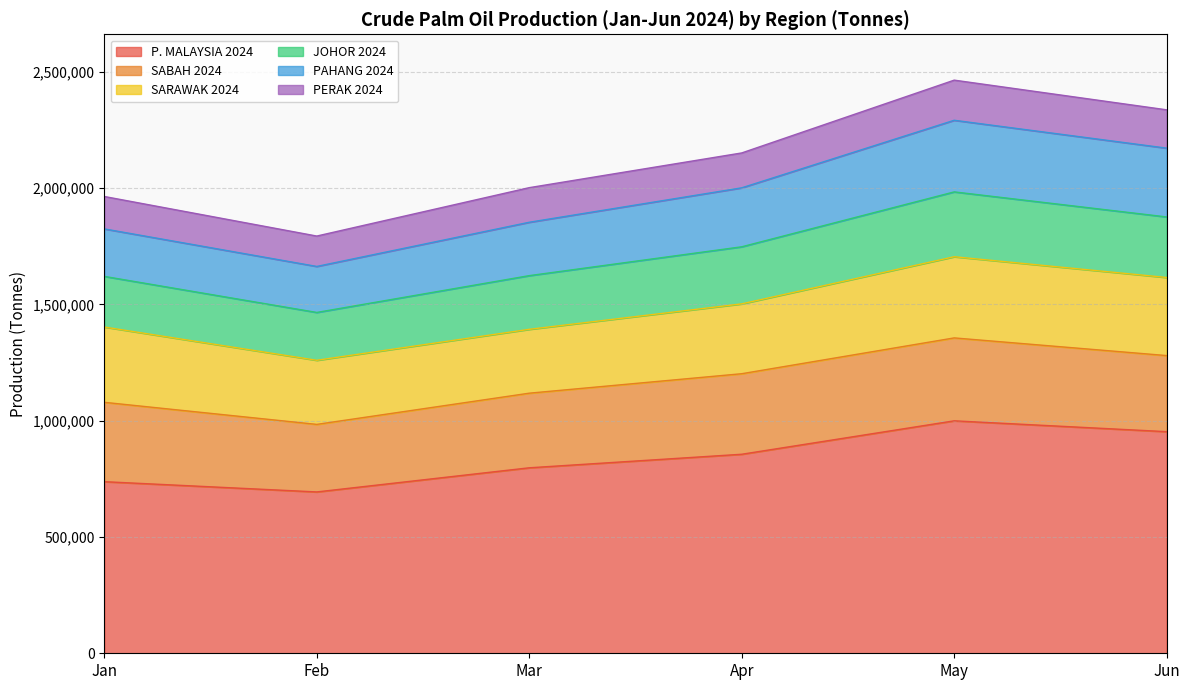

What is the lowest value of the P. MALAYSIA 2024 series?

693549